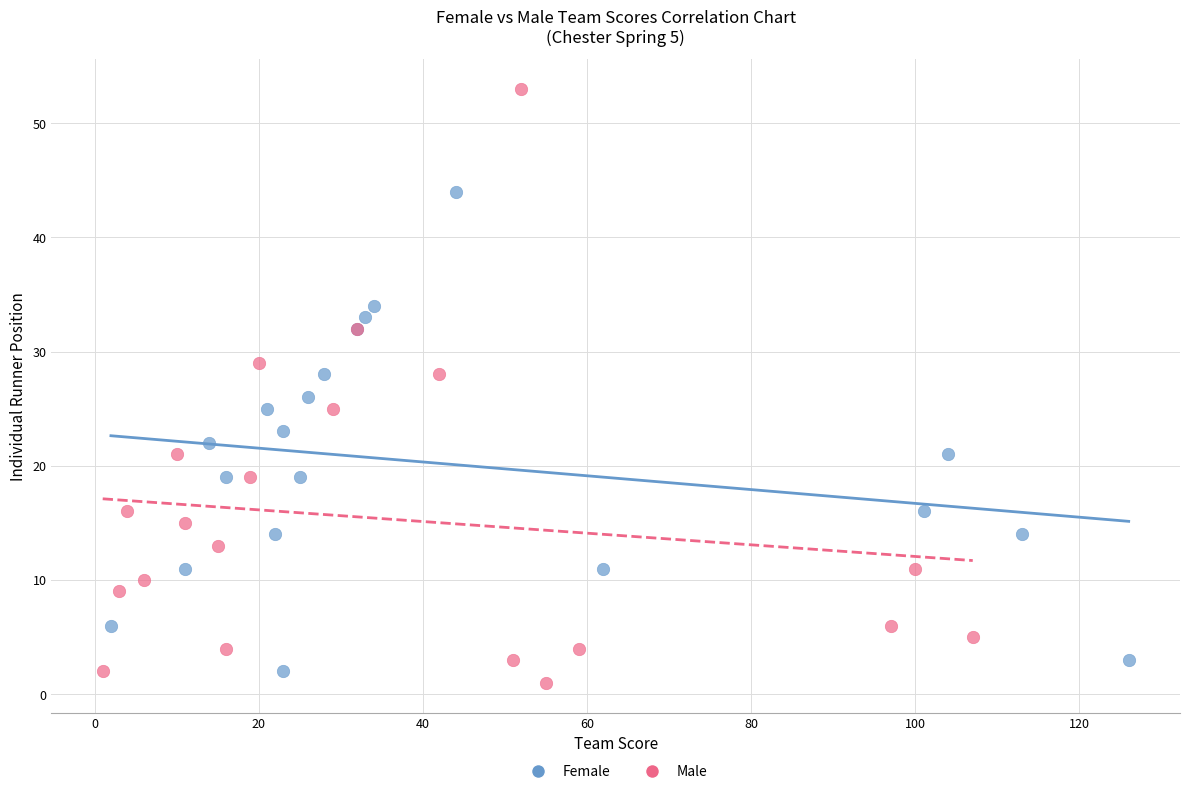

What are all the series names shown in the legend?

Female, Male